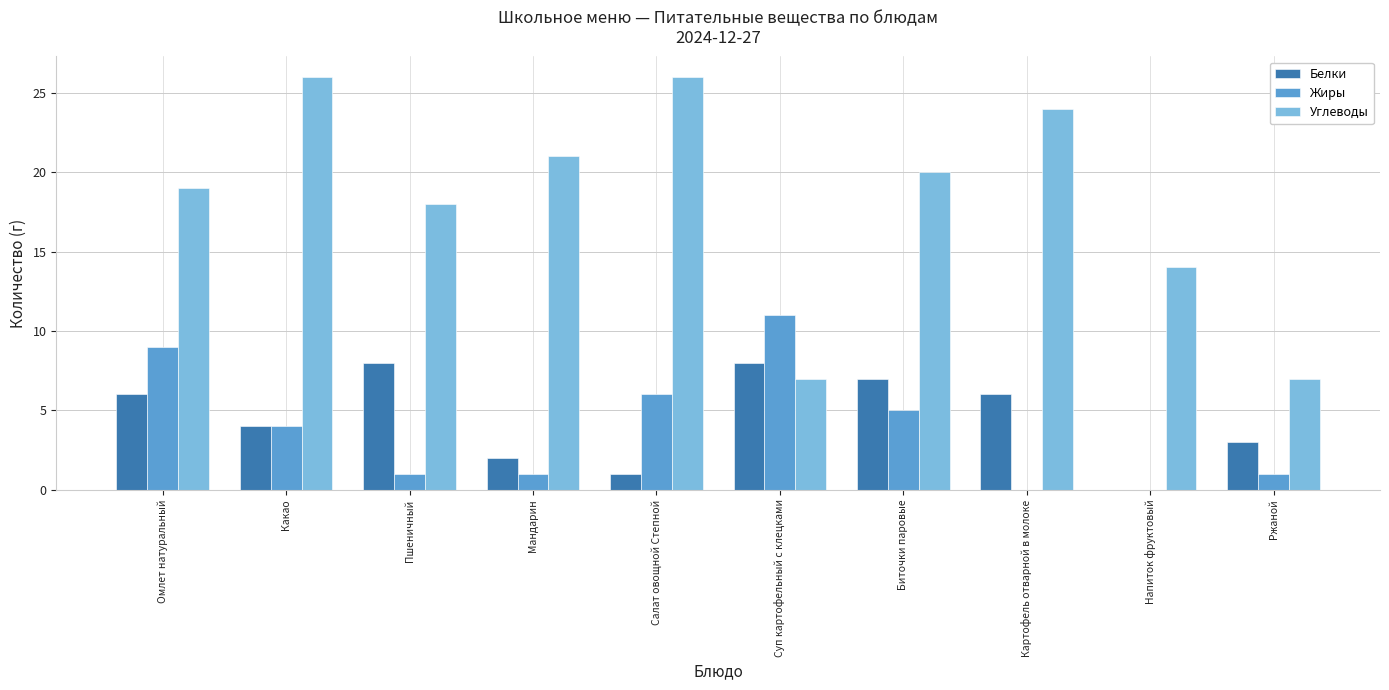

What are all the series names shown in the legend?

Белки, Жиры, Углеводы